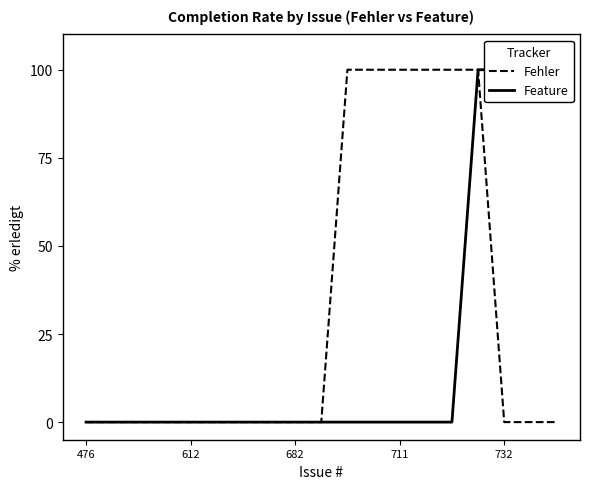

How many lines are shown in the chart?

2